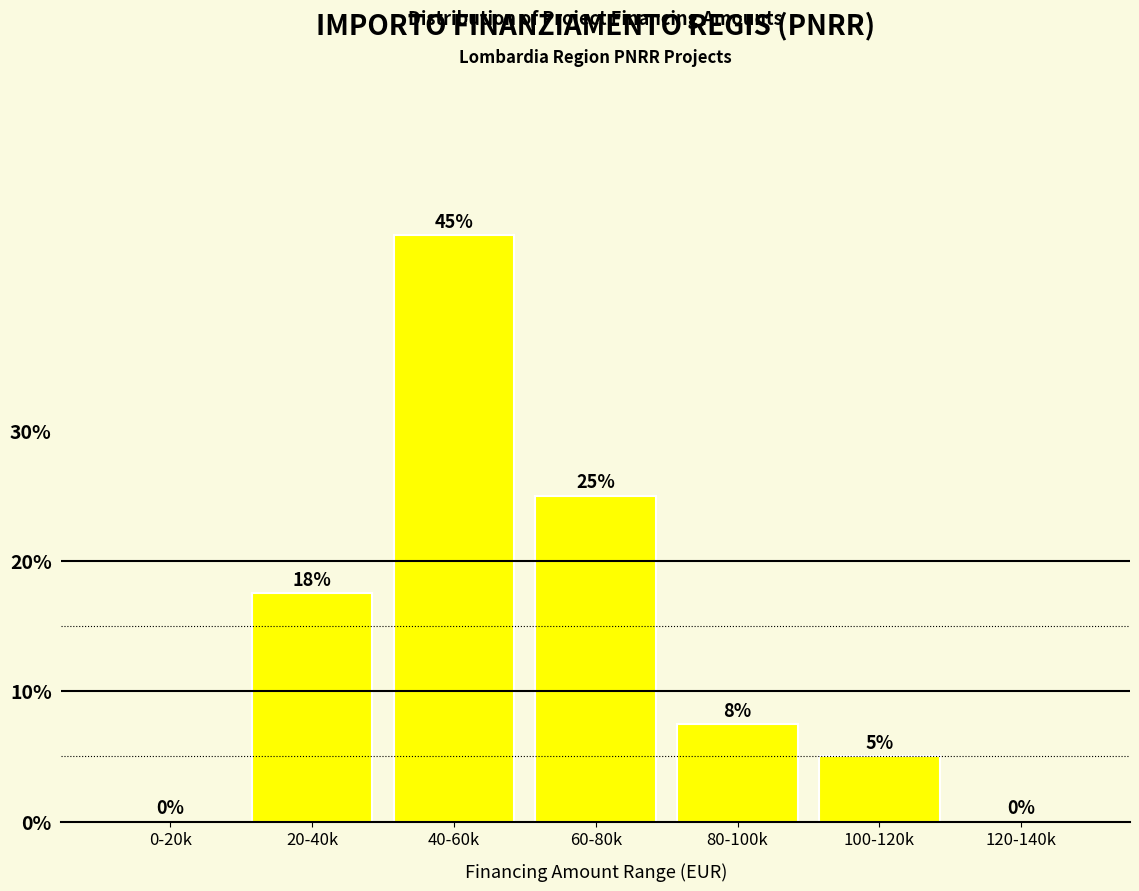

What is the sum of the values at 0-20k and 60-80k?

25.0